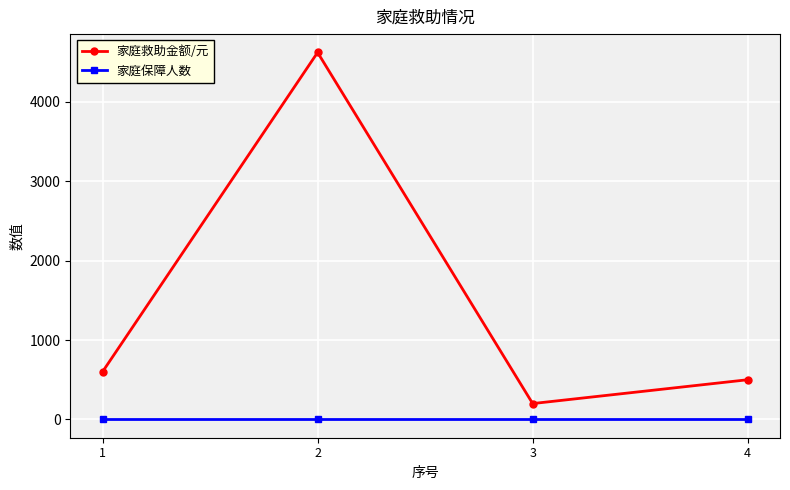

True or false: 家庭救助金额/元 and 家庭保障人数 intersect in this chart.

False